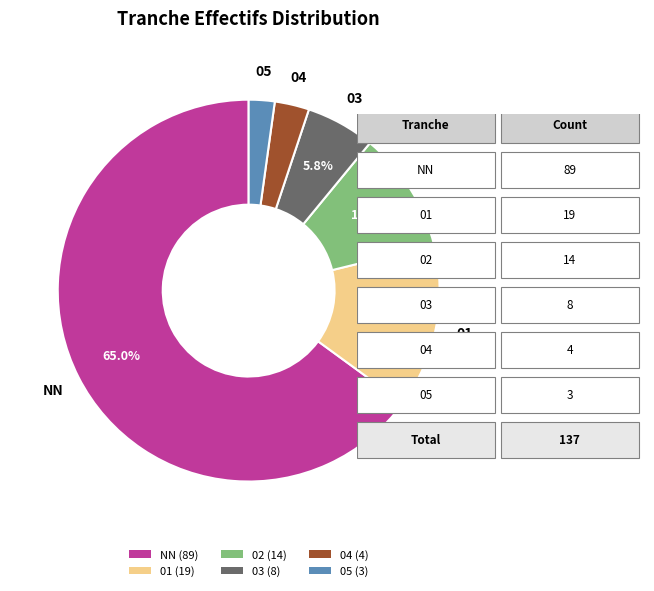

To the nearest percent, what is the difference between the largest and smallest slice percentages?

63%